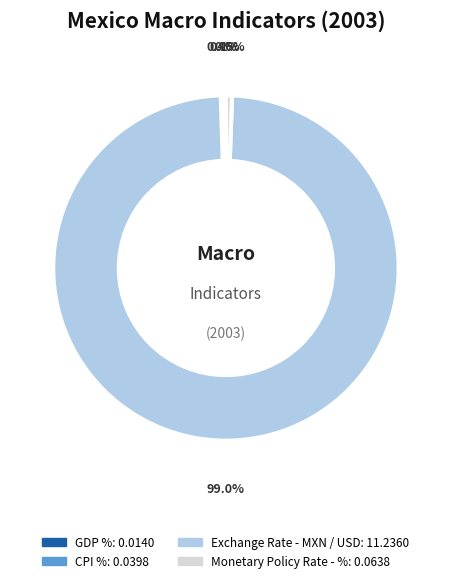

Which category has the biggest portion of the pie?

Exchange Rate - MXN / USD